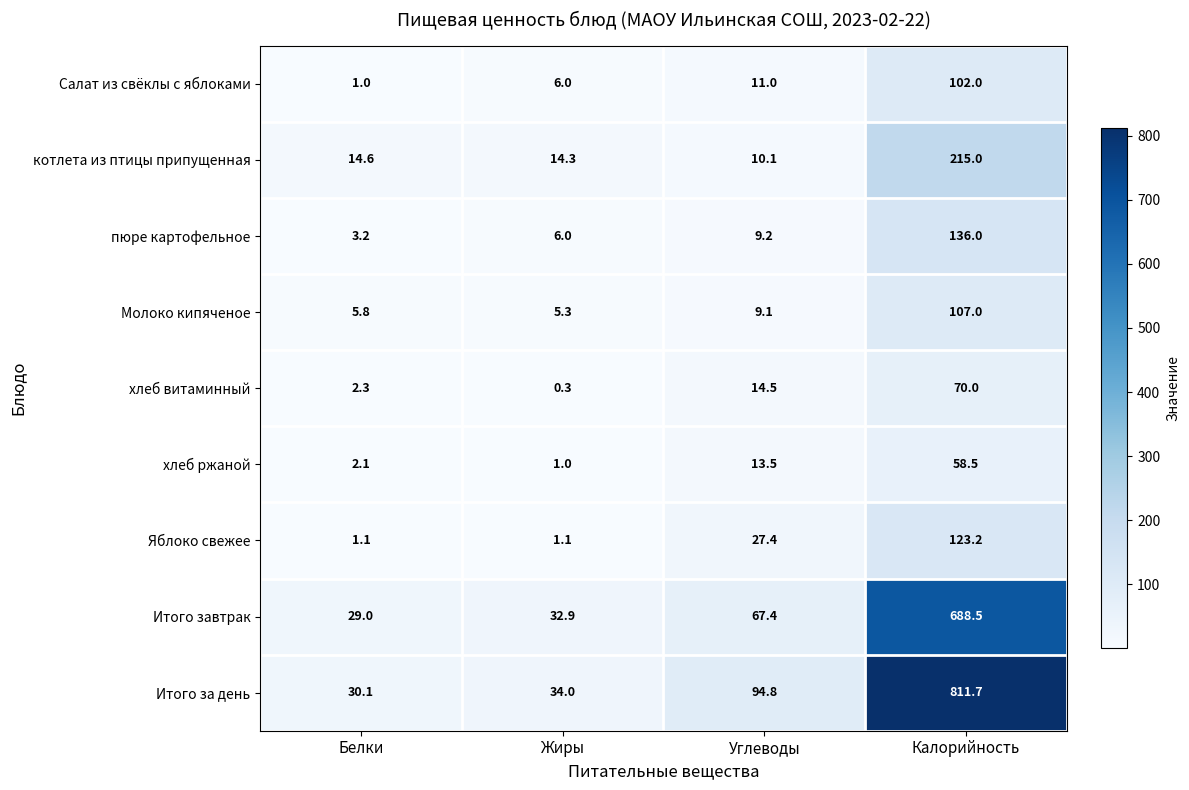

Which series has the widest spread of values?

Итого за день